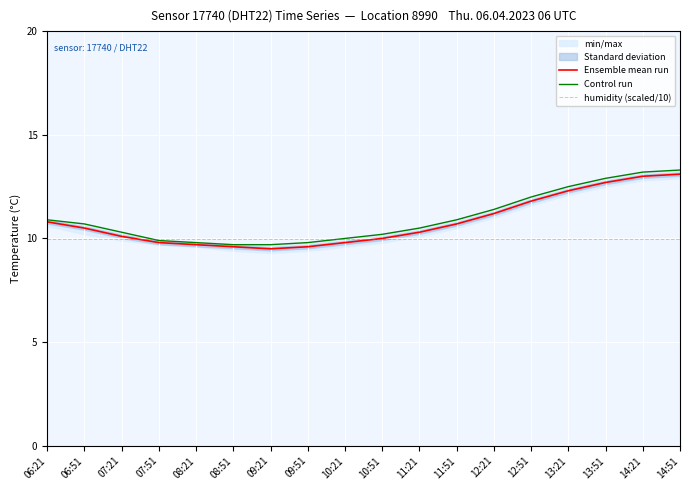

At how many categories does at least one series exceed 12?

4